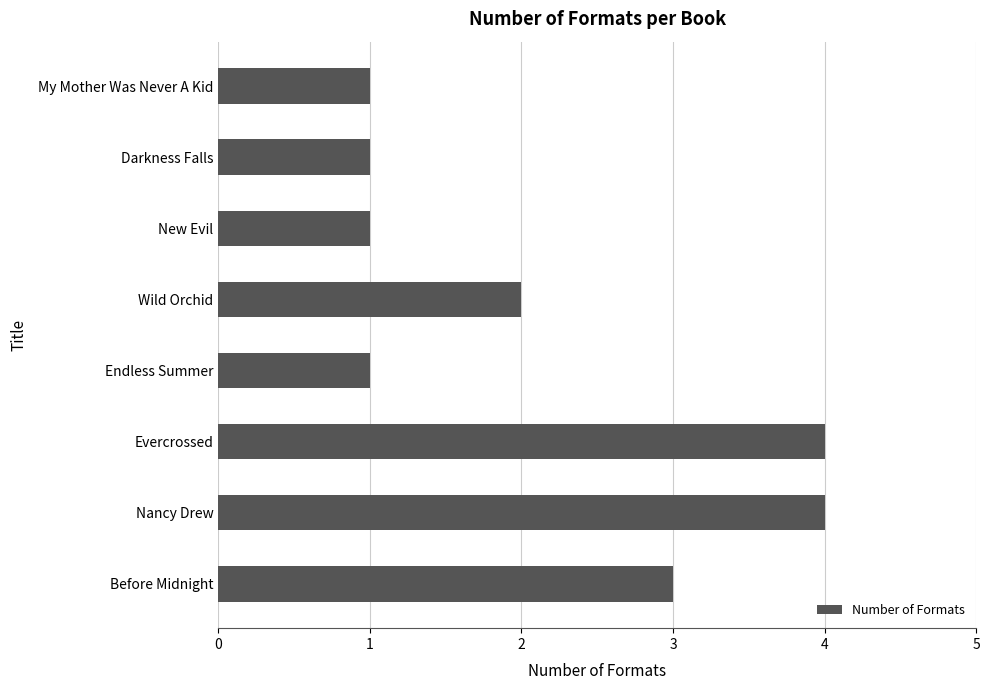

Reading top to bottom, transcribe all the data shown in this chart.

1	1	1	2	1	4	4	3